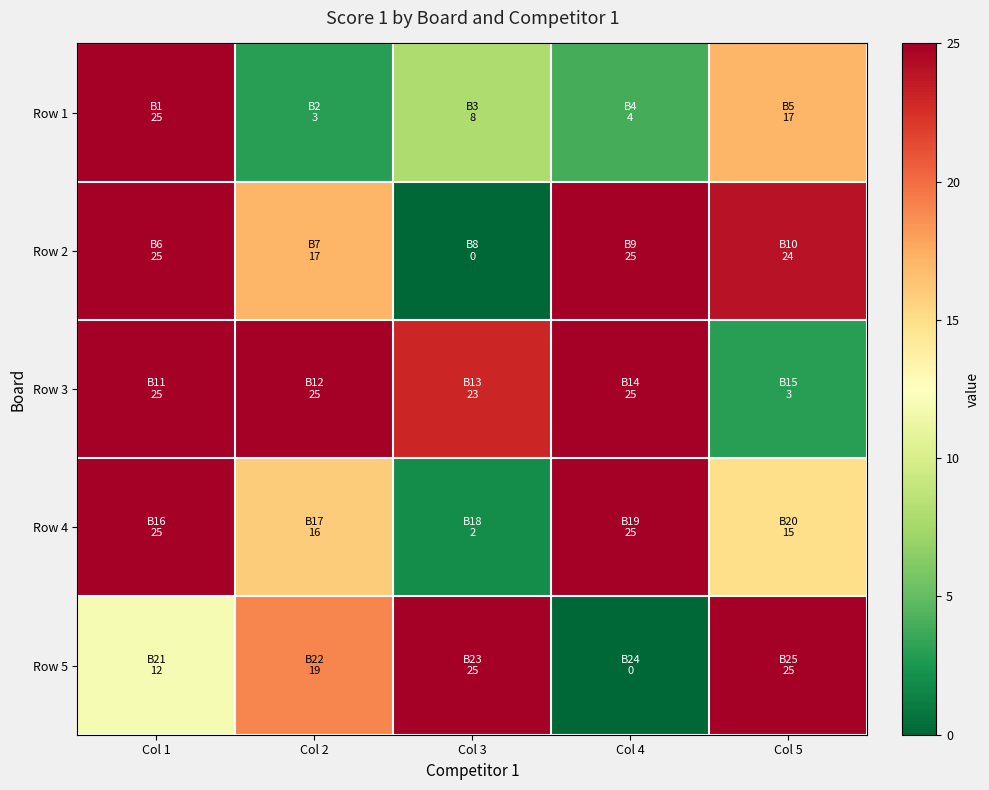

Rank the series at Col 5 from lowest to highest value.

Row 3, Row 4, Row 1, Row 2, Row 5